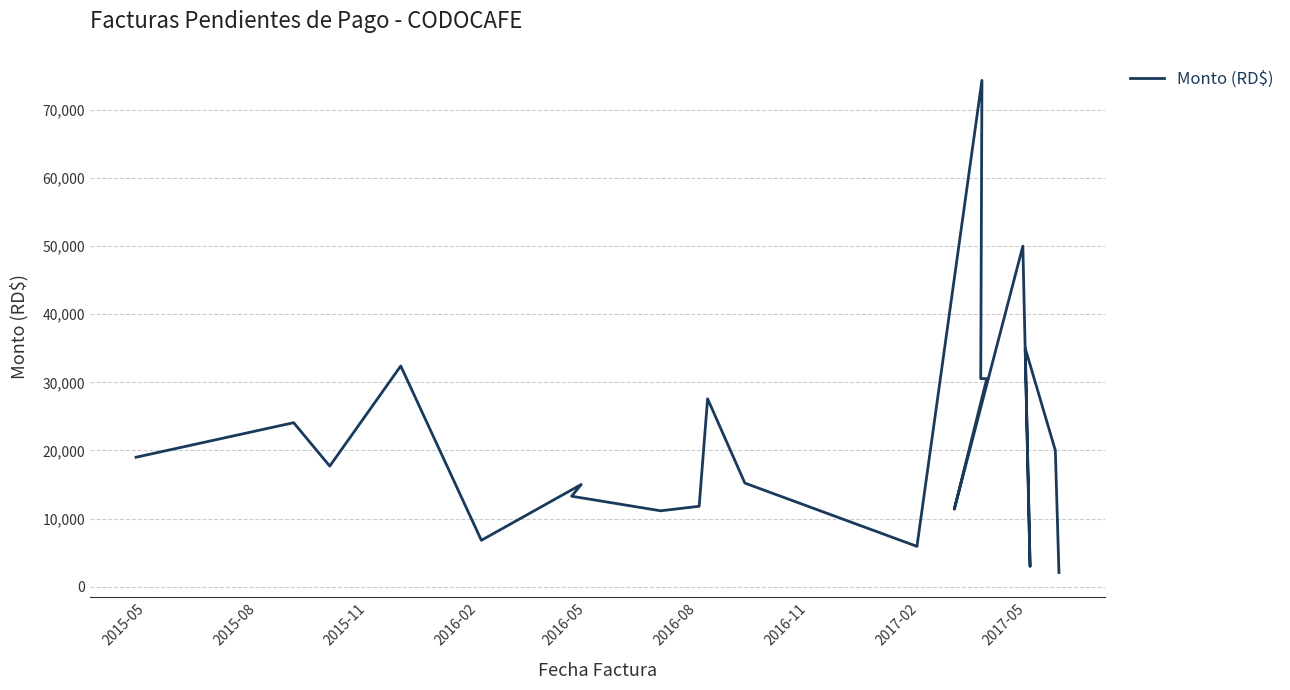

How many lines are shown in the chart?

1